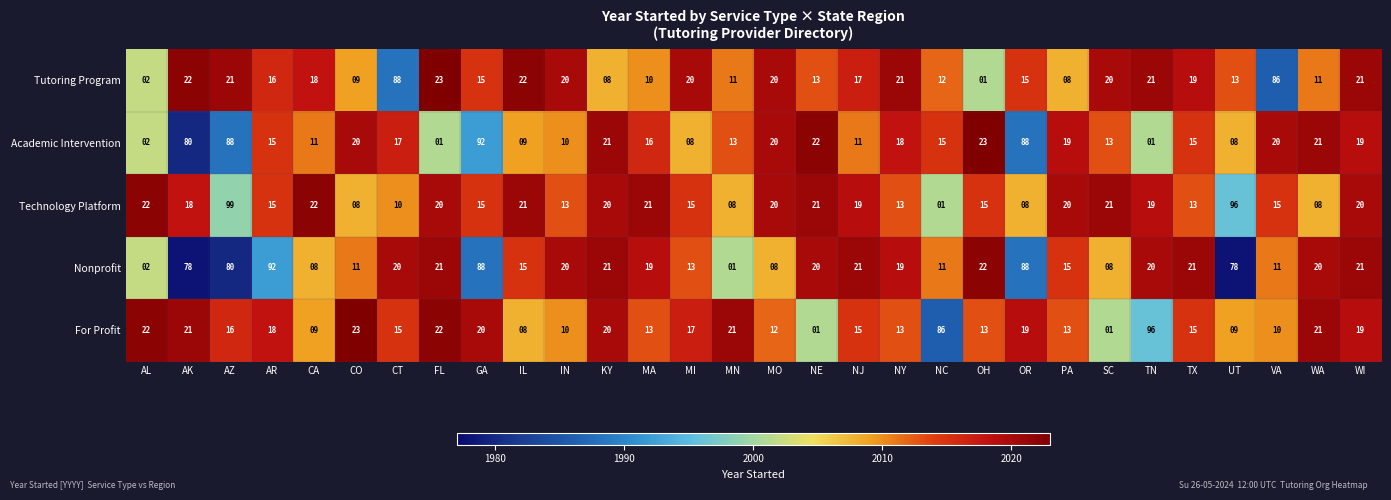

The value of Nonprofit at OH is 32. True or false?

False